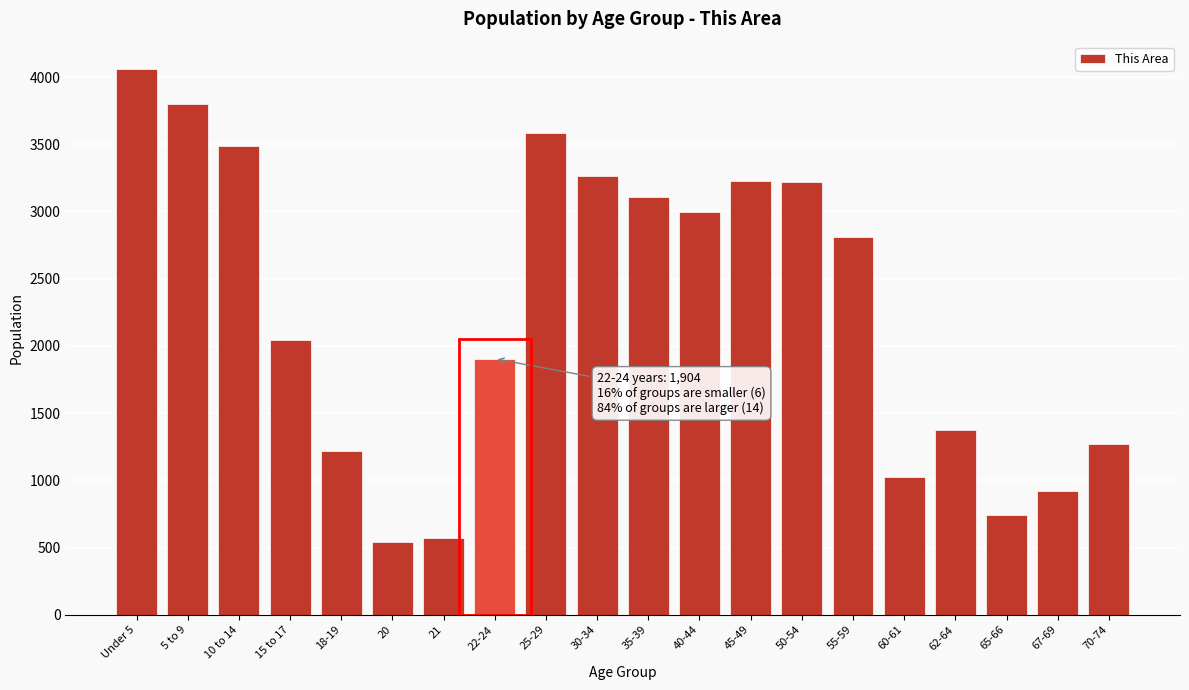

What is the value of the 11th bar from the left?

3107